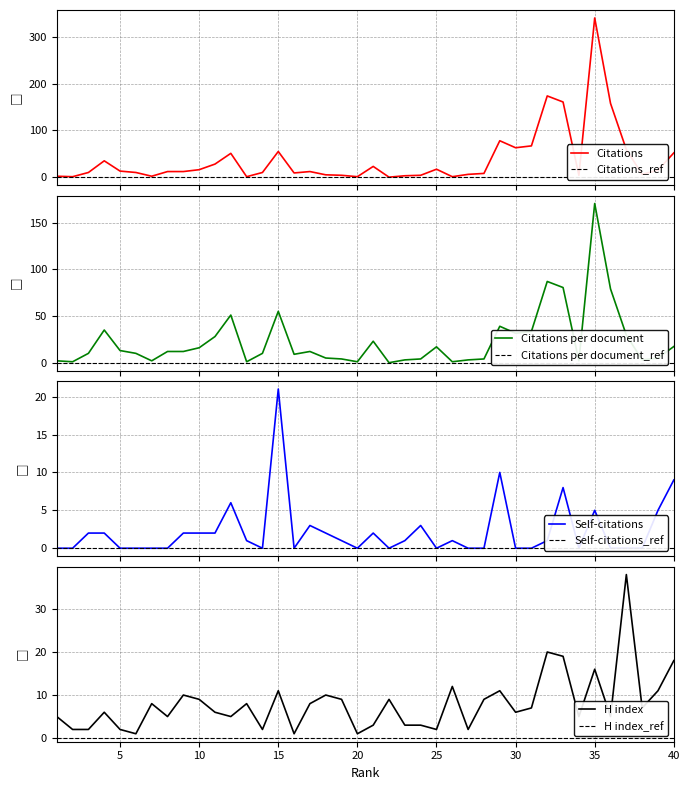

What is the value of the Citations point at the 26th from the left?

1.0